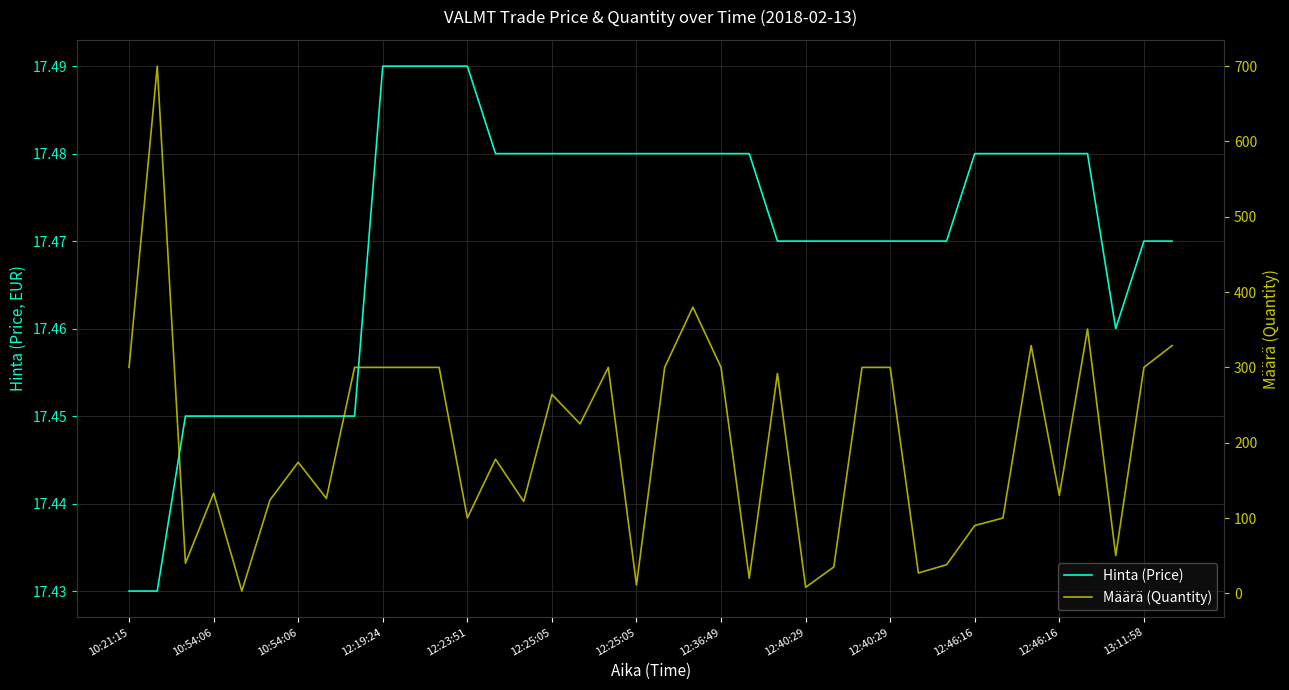

Rank the series by their average value, from highest to lowest.

Määrä (Quantity), Hinta (Price)